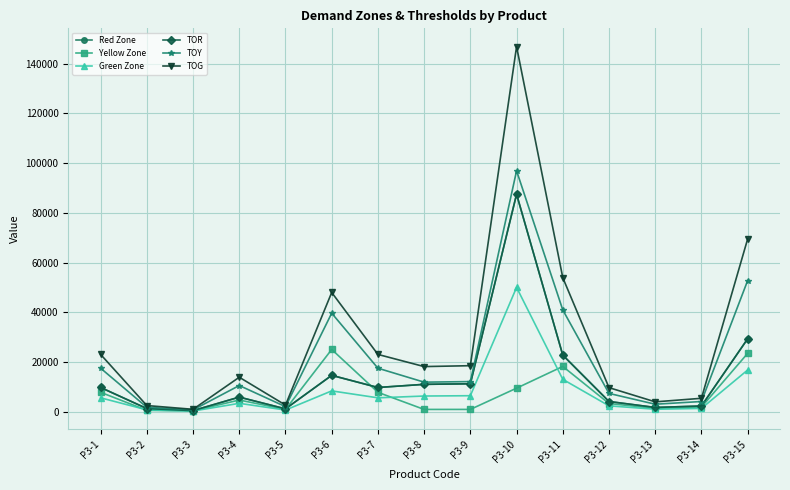

Count the number of categories in the chart.

15